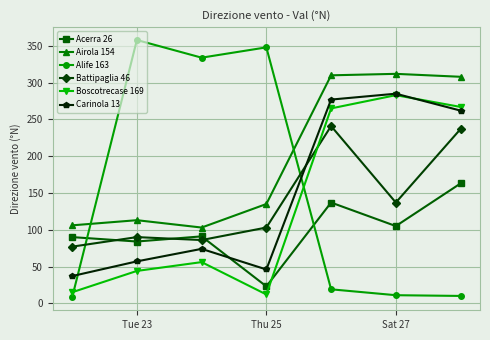

What is the greatest value displayed?

358